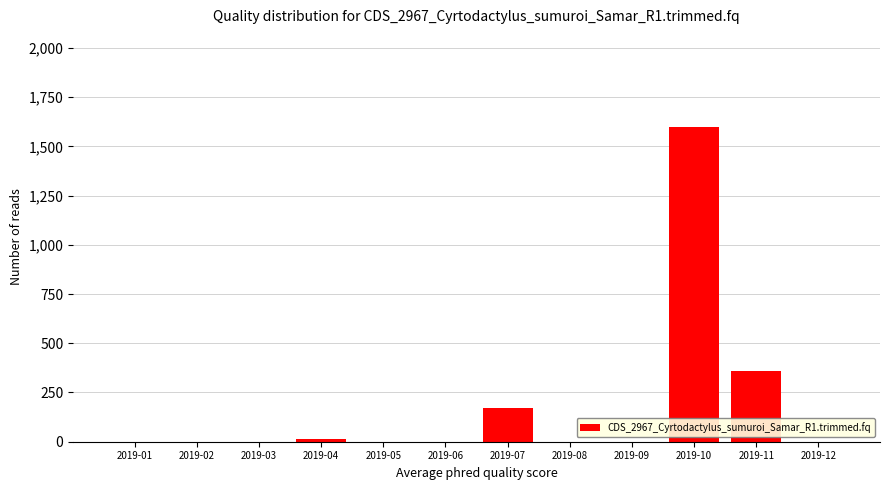

Reading left to right, extract all data points from this chart.

2019-01=0.0	2019-02=0.0	2019-03=0.0	2019-04=14.6	2019-05=0.0	2019-06=0.0	2019-07=173.3	2019-08=0.0	2019-09=0.0	2019-10=1600.0	2019-11=358.4	2019-12=0.0